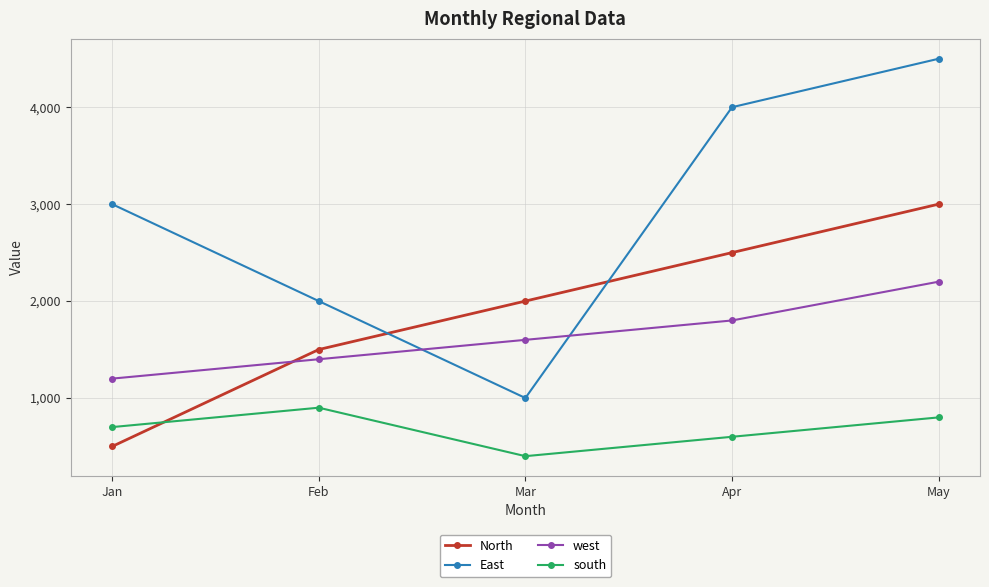

How many lines are shown in the chart?

4